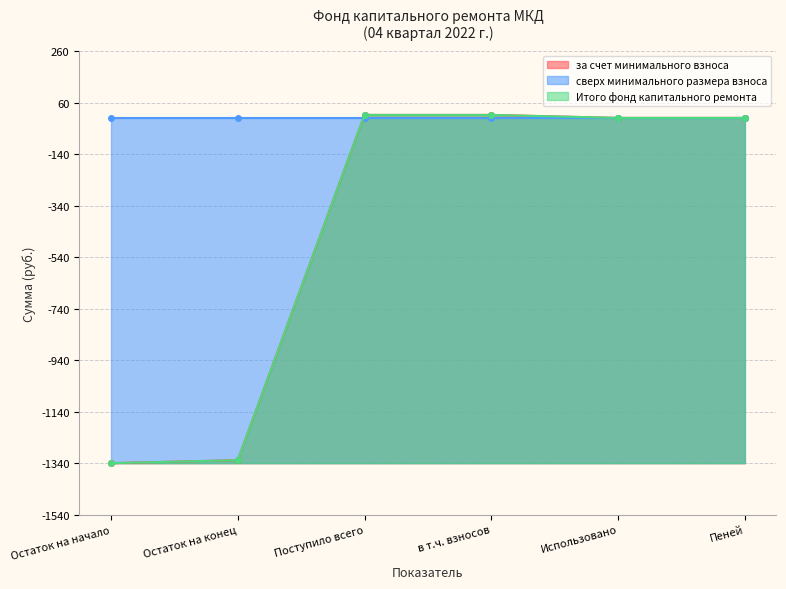

Which category has the highest value in the за счет минимального взноса series?

Поступило всего